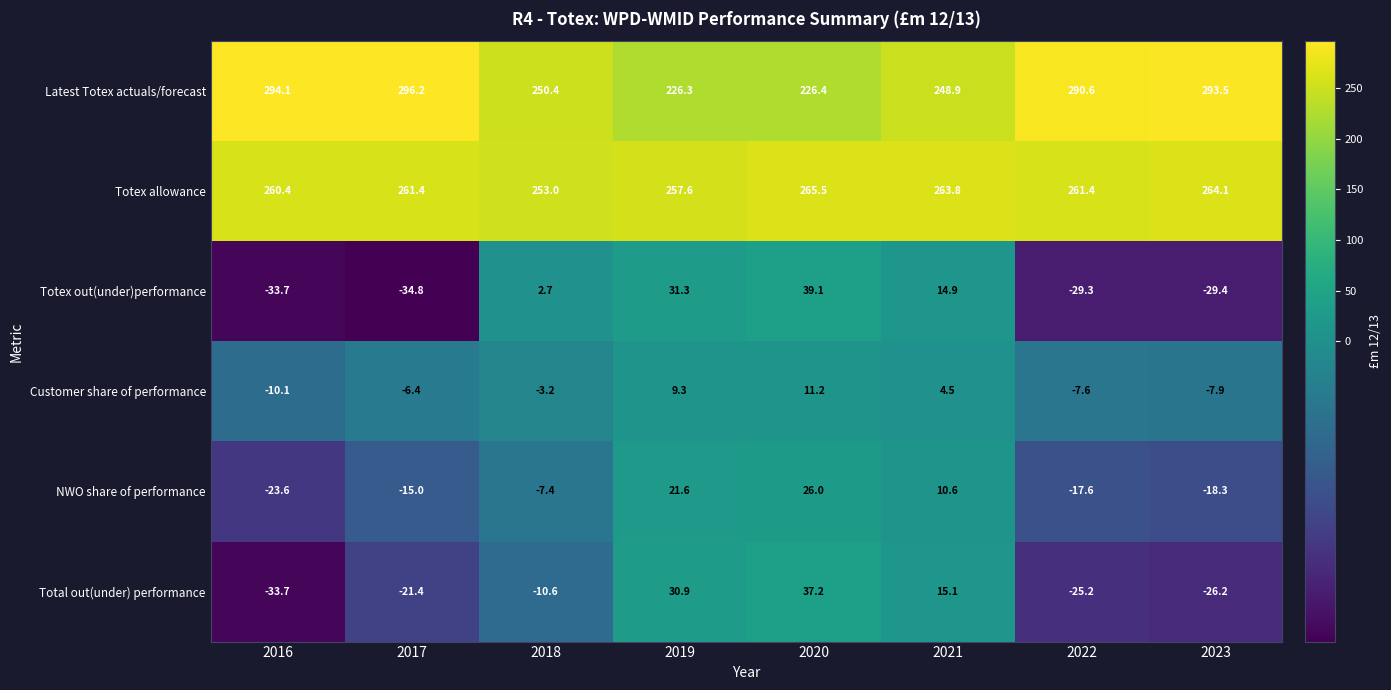

Where is Totex out(under)performance nearest to the value 2?

2018